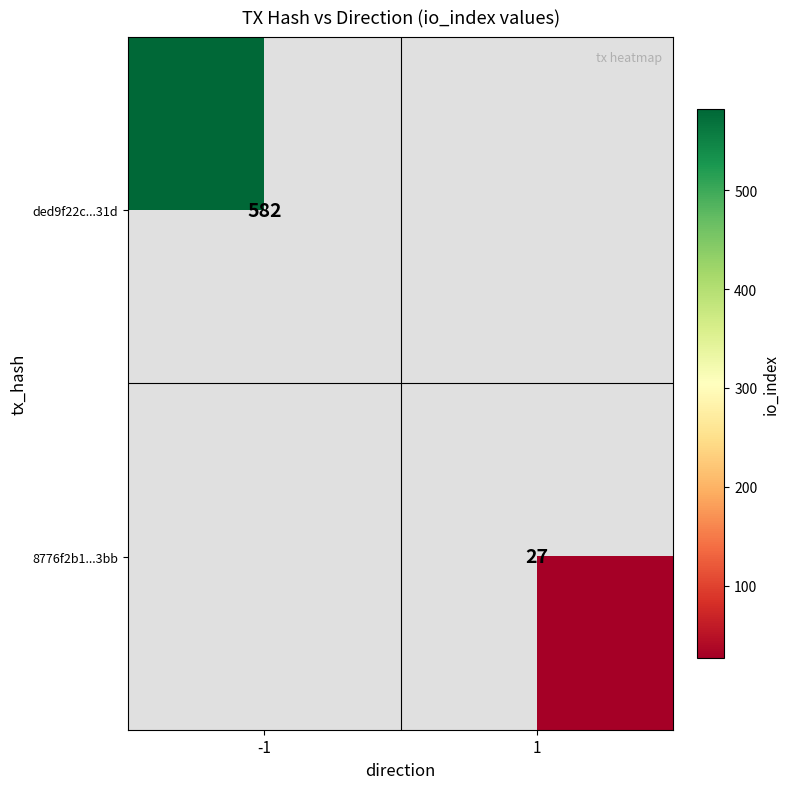

Is the value of 8776f2b1...3bb at 1 greater than the value of ded9f22c...31d at -1?

No